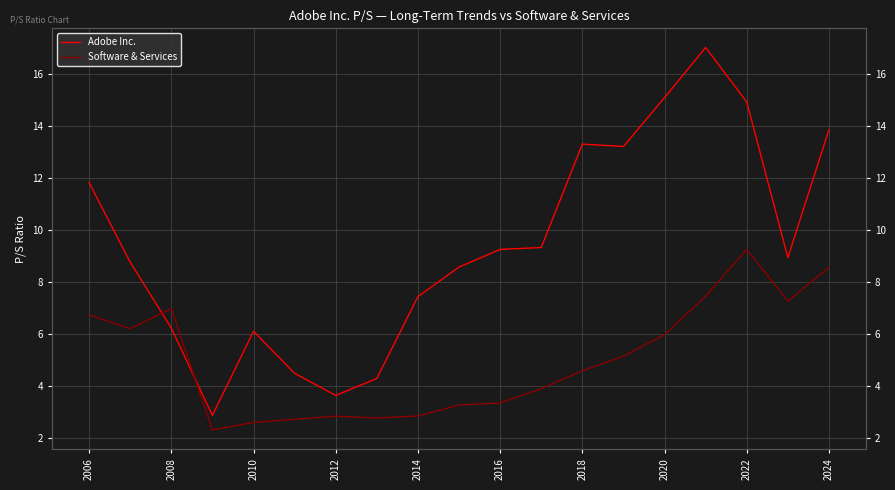

How many values in the Adobe Inc. series exceed 8?

12